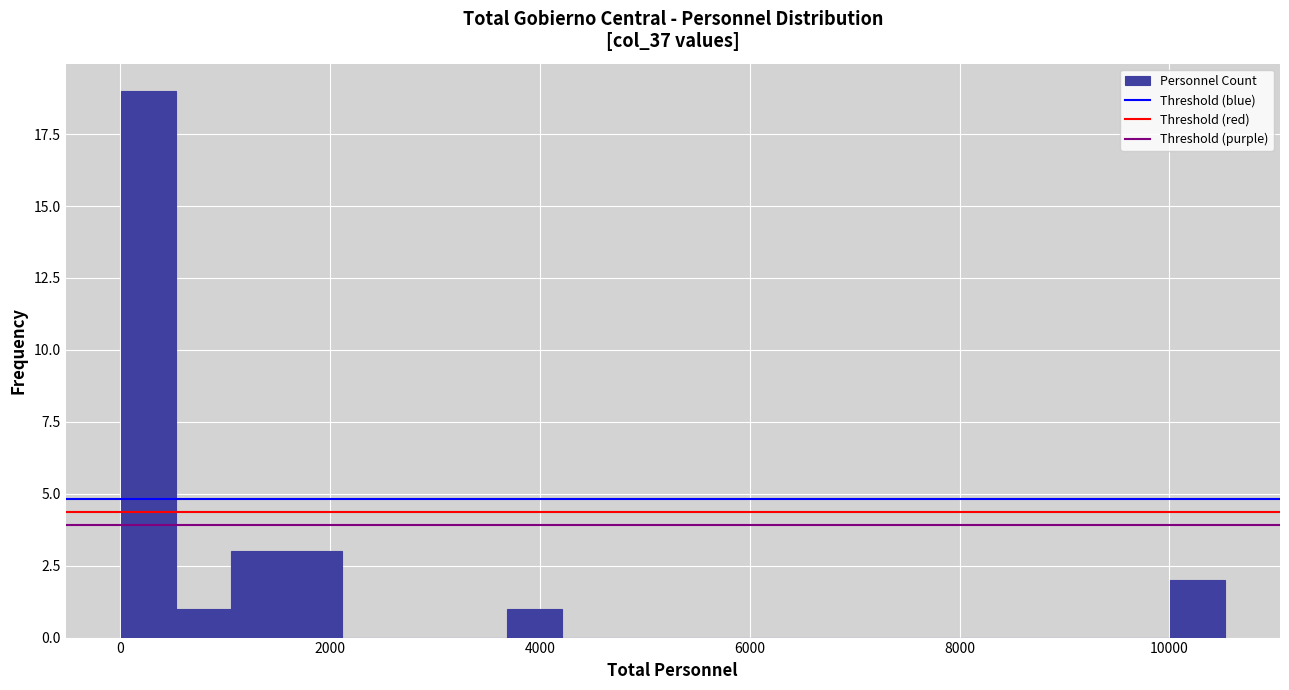

Around what value on the x-axis is the tallest bar? Give the approximate position of its centre, as read against the axis.

200